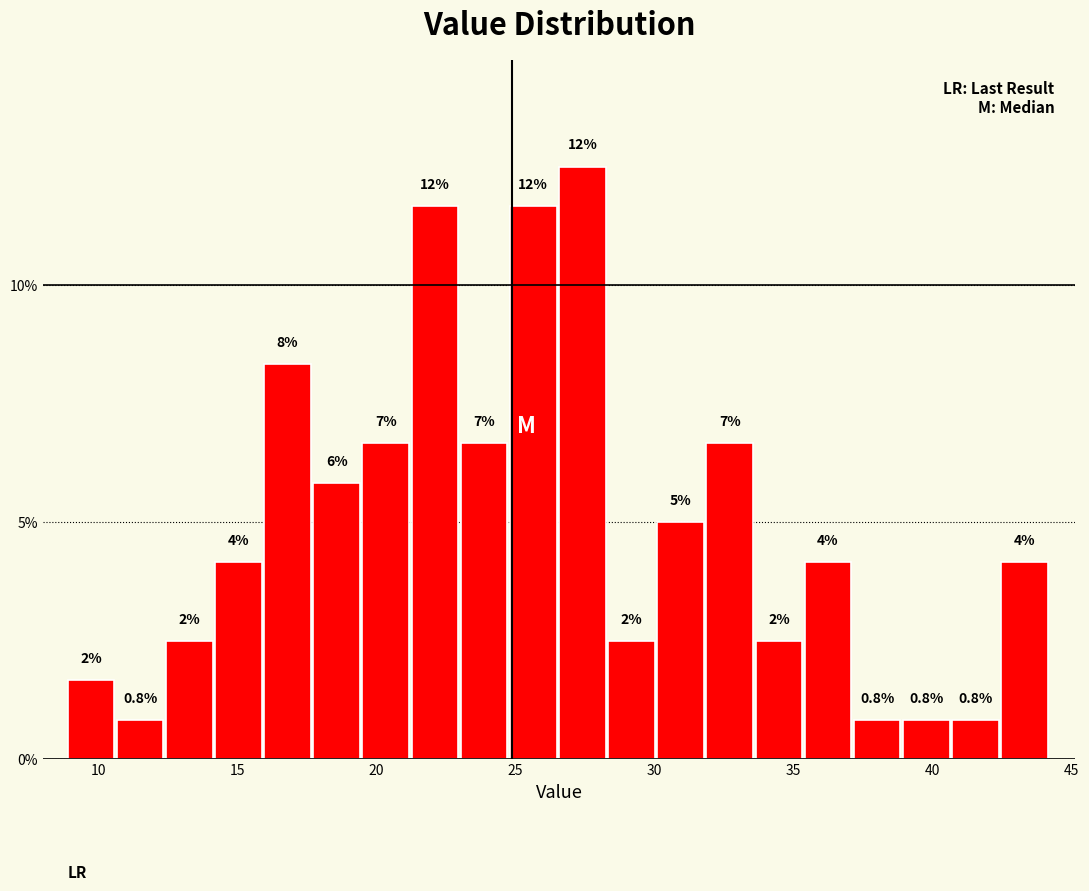

Around what value on the x-axis is the tallest bar? Give the approximate position of its centre, as read against the axis.

27.5